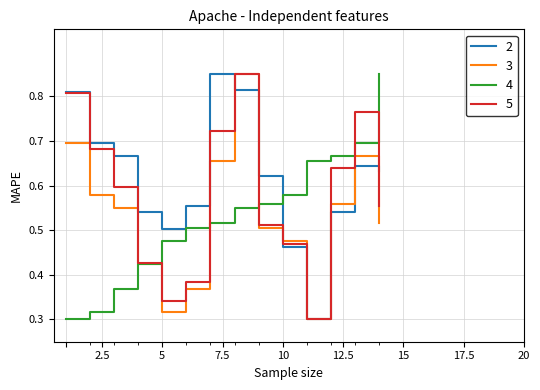

Reading right to left, list all the values displayed in this chart.

2: 14=0.6	13=0.6	12=0.5	11=0.3	10=0.5	9=0.6	8=0.8	7=0.9	6=0.6	5=0.5	4=0.5	3=0.7	2=0.7	1=0.8
3: 14=0.5	13=0.7	12=0.6	11=0.3	10=0.5	9=0.5	8=0.9	7=0.7	6=0.4	5=0.3	4=0.4	3=0.6	2=0.6	1=0.7
4: 14=0.9	13=0.7	12=0.7	11=0.7	10=0.6	9=0.6	8=0.6	7=0.5	6=0.5	5=0.5	4=0.4	3=0.4	2=0.3	1=0.3
5: 14=0.6	13=0.8	12=0.6	11=0.3	10=0.5	9=0.5	8=0.9	7=0.7	6=0.4	5=0.3	4=0.4	3=0.6	2=0.7	1=0.8